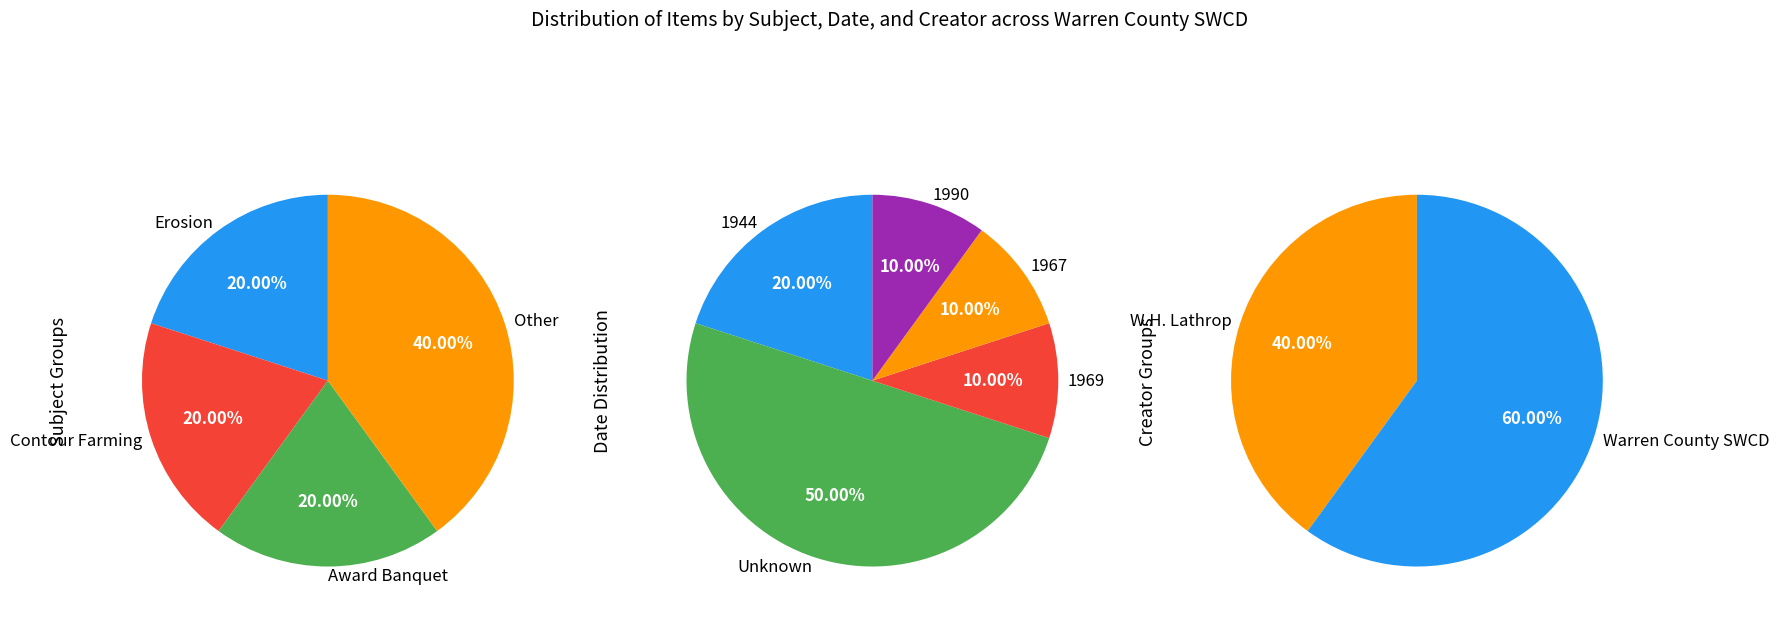

Count the number of slices in the pie.

5